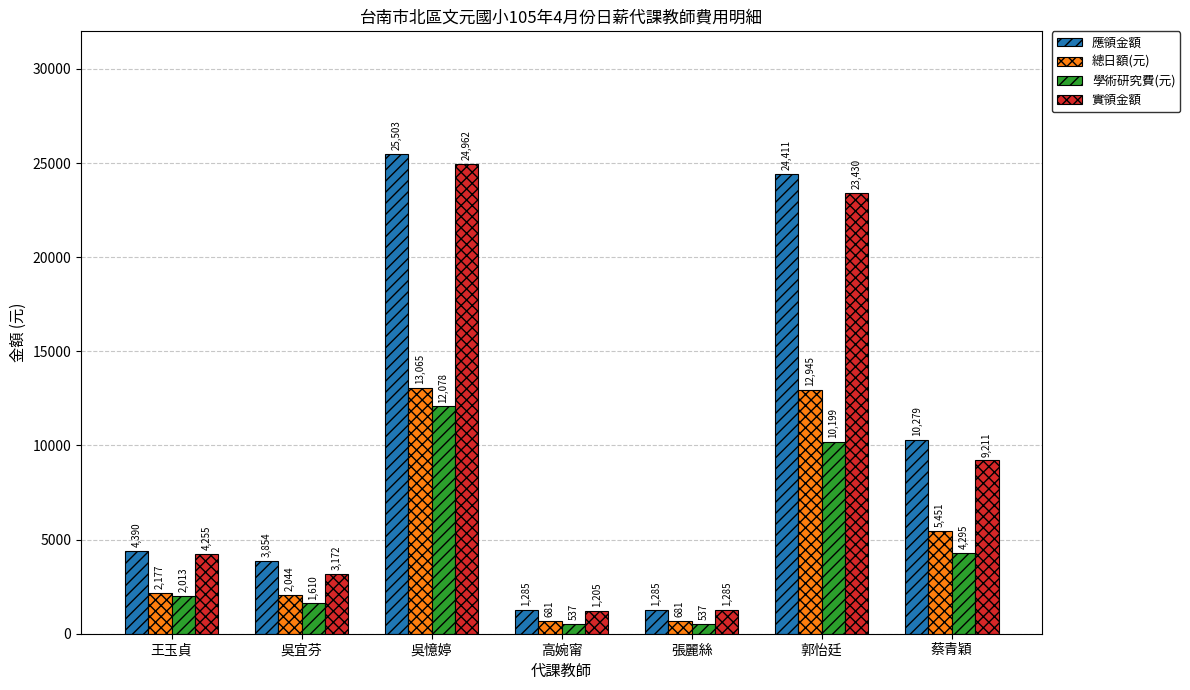

At which label does 學術研究費(元) reach its peak?

吳憶婷